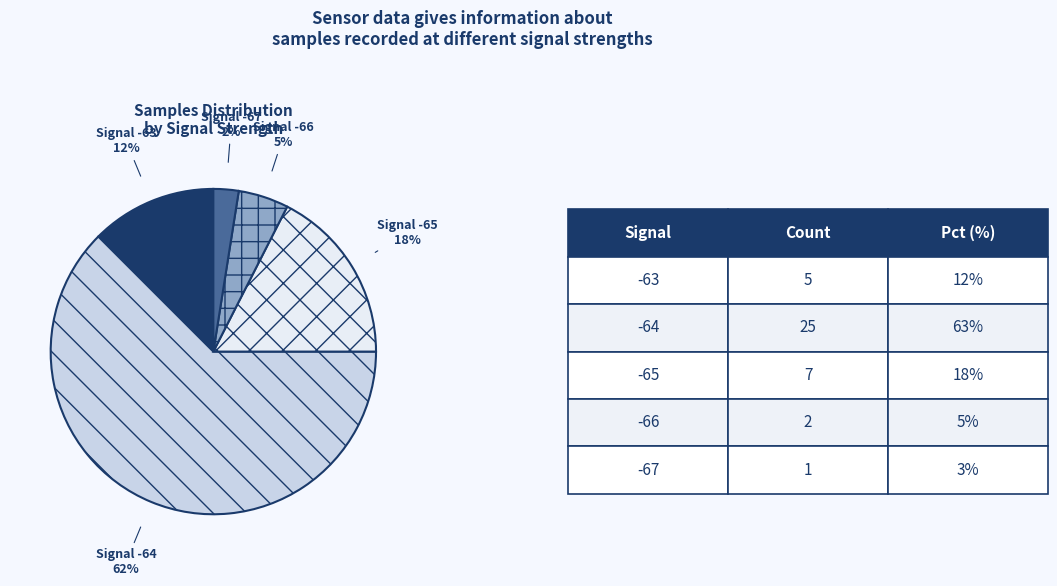

Is there a majority slice in this chart?

Yes